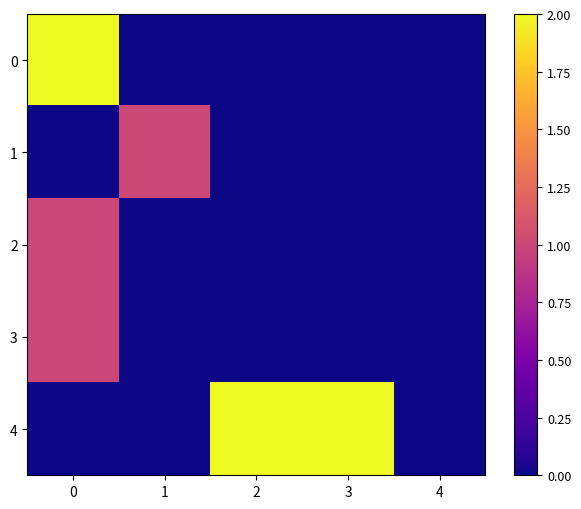

Which series has the largest total across all categories?

4